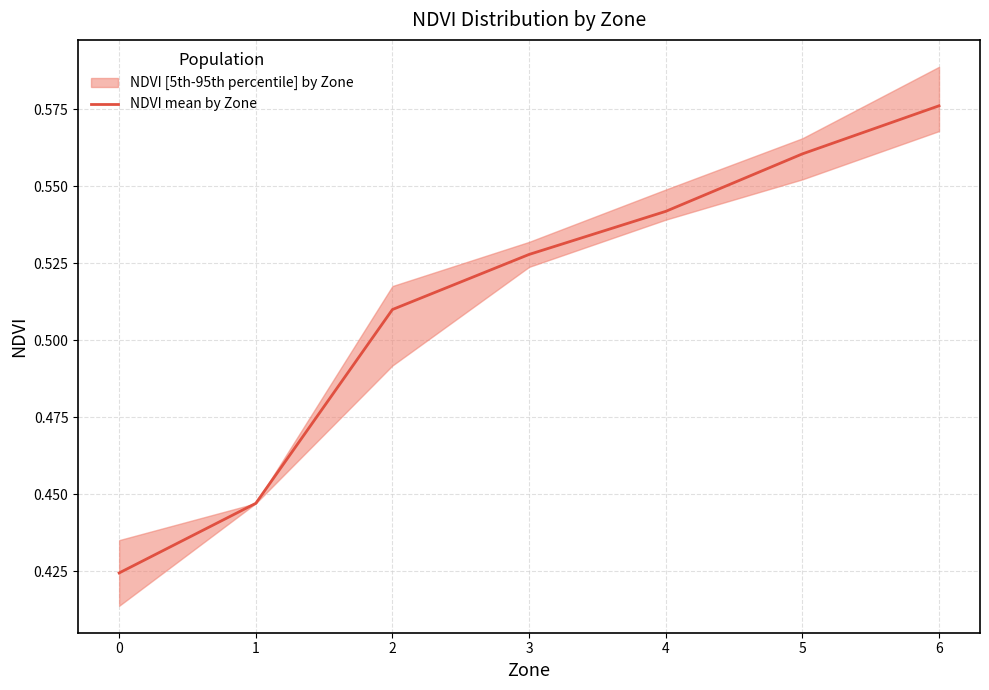

Is it true that the value at 6 is 0.3?

False